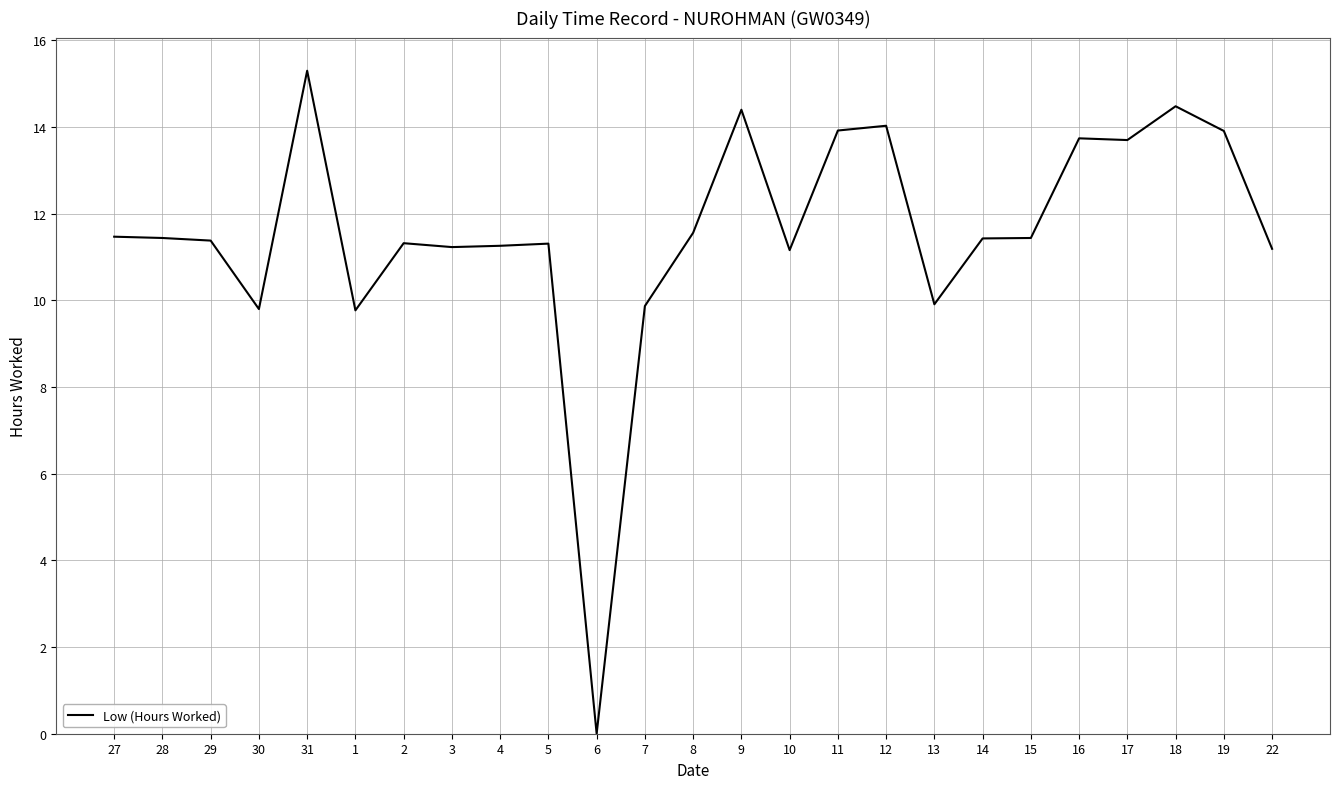

Is it true that the value at 6 is -8.6?

False